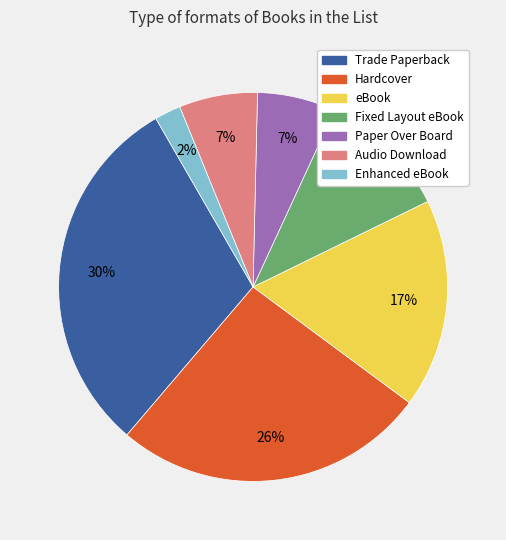

What is the smallest slice in the pie chart?

Enhanced eBook